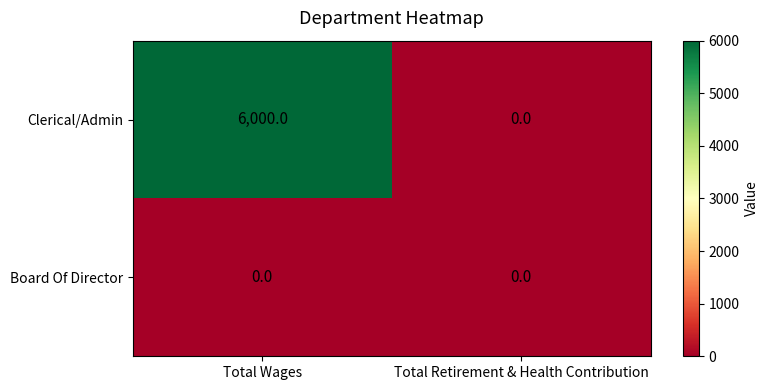

Which series has the largest range (max minus min)?

Clerical/Admin